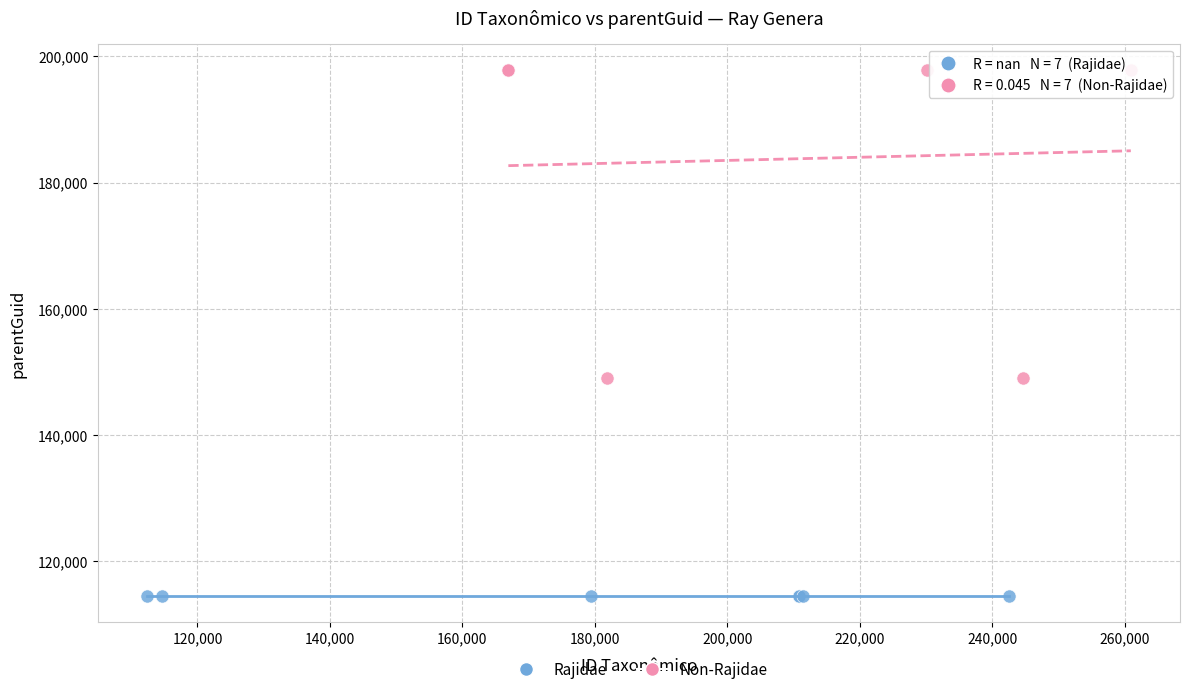

Which series contains the highest Y value?

Non-Rajidae